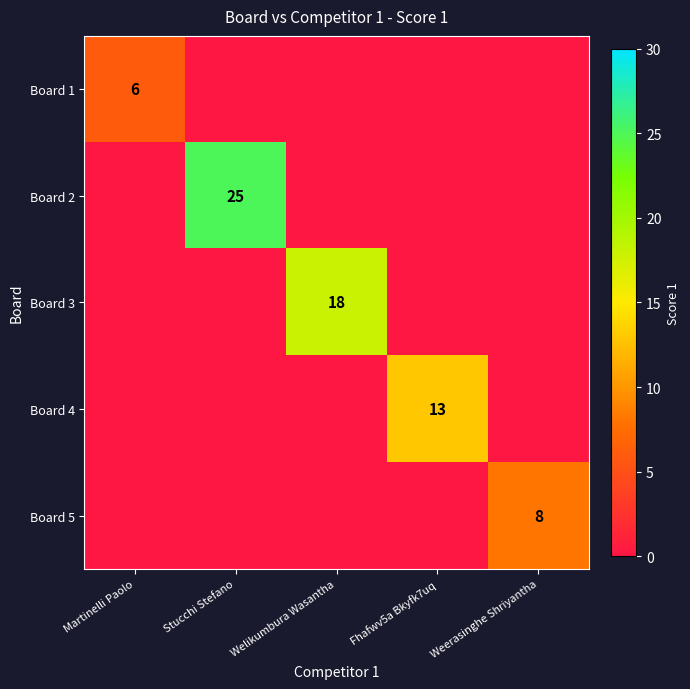

What is the difference between the highest and lowest values at Welikumbura Wasantha?

18